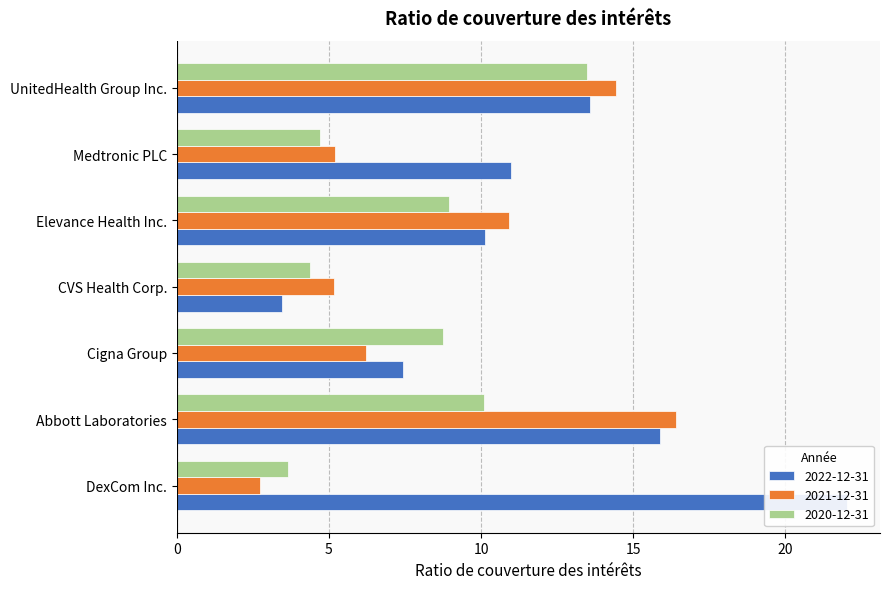

What position from the right is Abbott Laboratories?

6